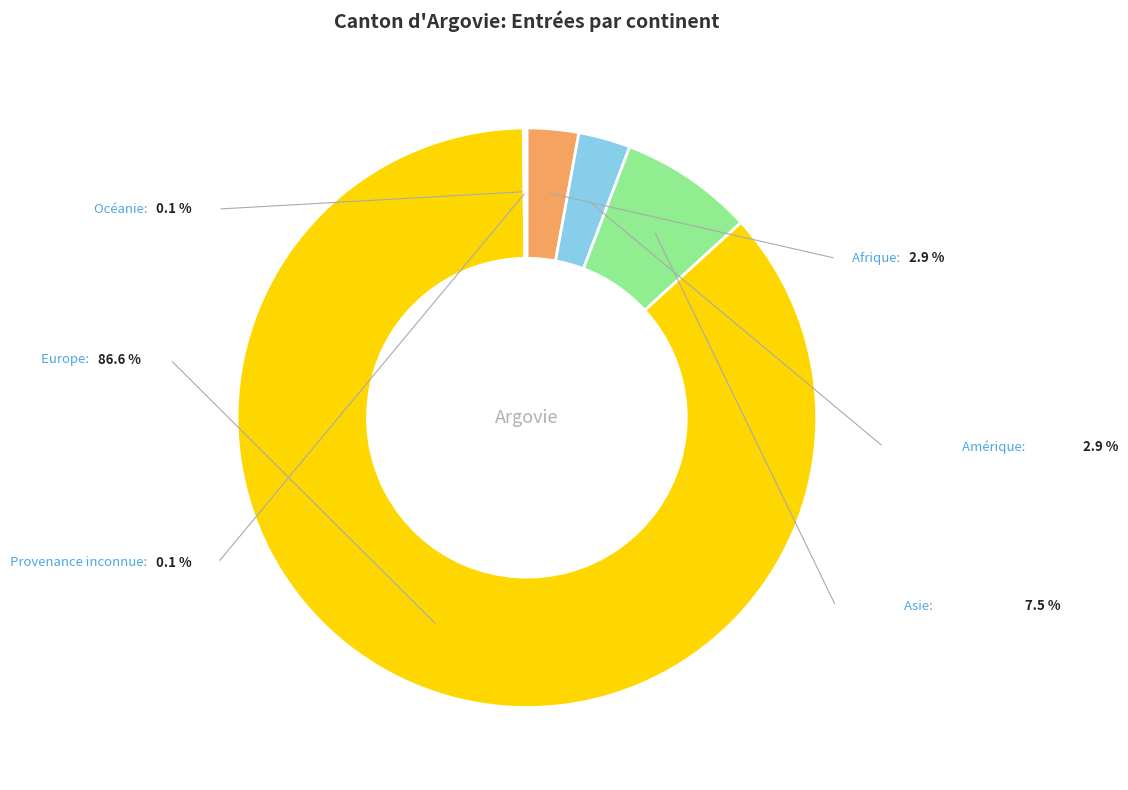

Is there a majority slice in this chart?

Yes